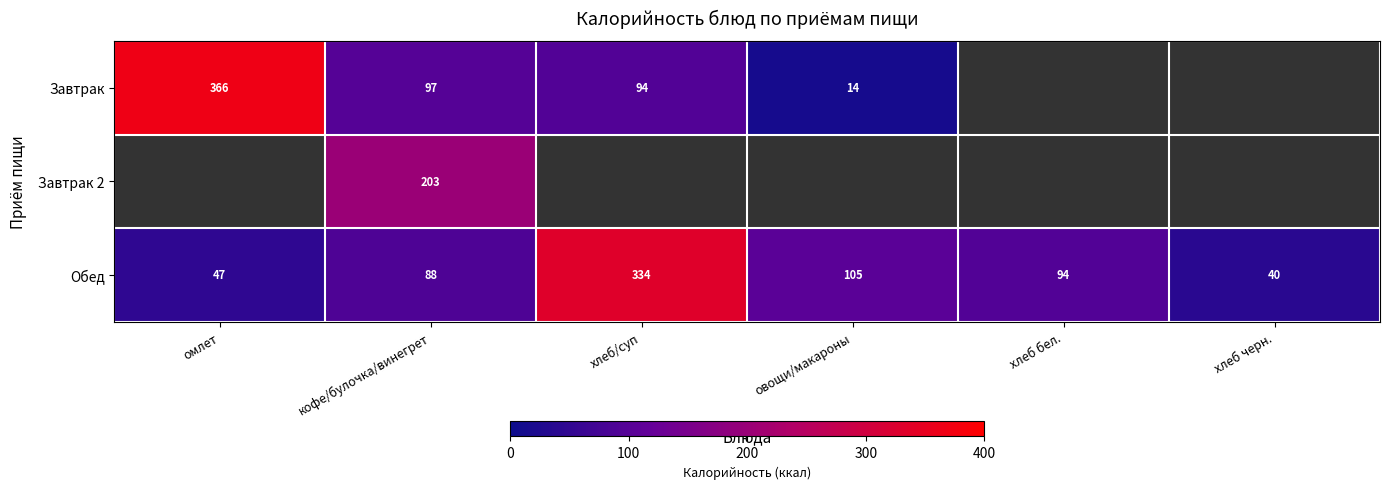

What is the difference between the second highest and minimum values in the Обед series?

65